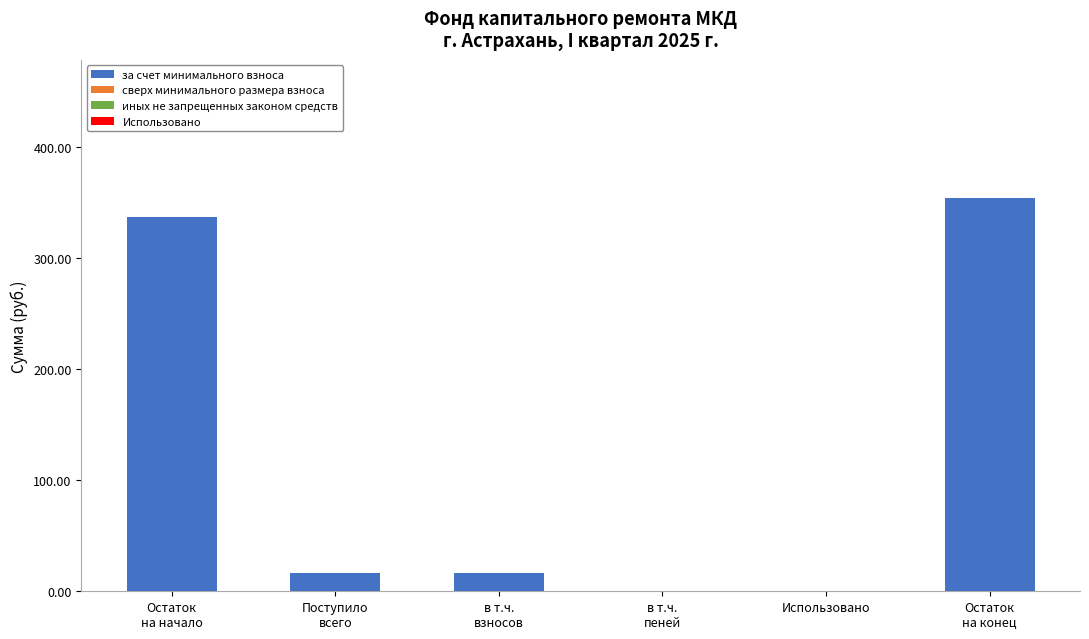

Which has a higher value, в т.ч.
взносов or Остаток
на конец?

Остаток
на конец